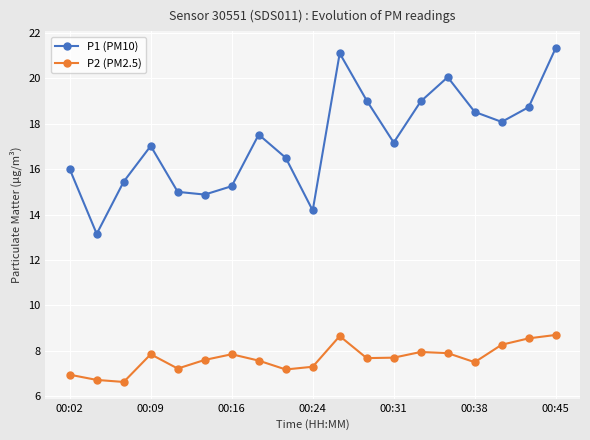

At how many categories does at least one series exceed 14?

18